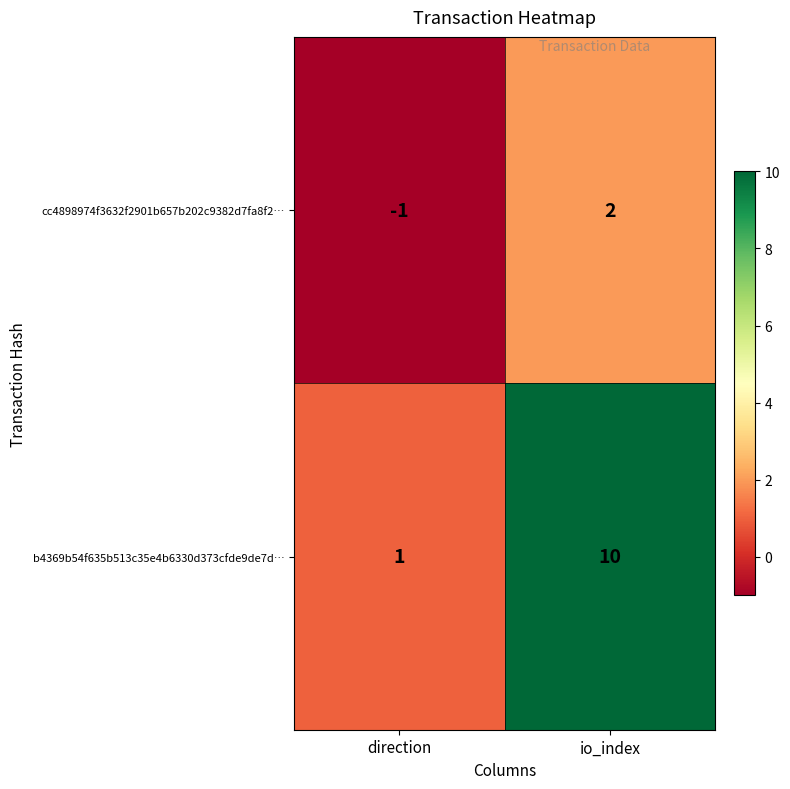

Rank the series by their maximum value, from highest to lowest.

b4369b54f635b513c35e4b6330d373cfde9de7d…, cc4898974f3632f2901b657b202c9382d7fa8f2…